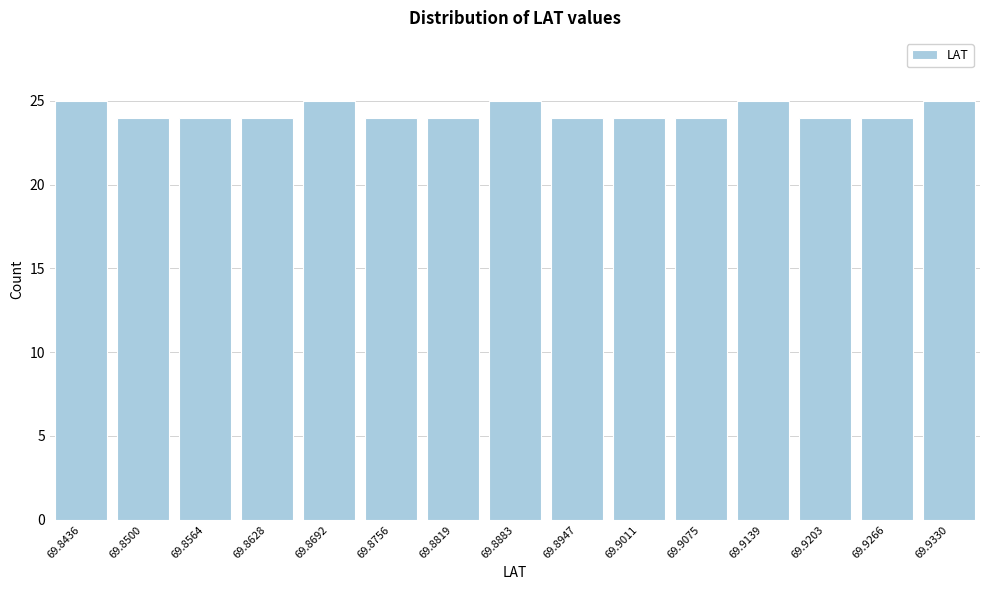

Reading left to right, list all the values displayed in this chart.

25	24	24	24	25	24	24	25	24	24	24	25	24	24	25